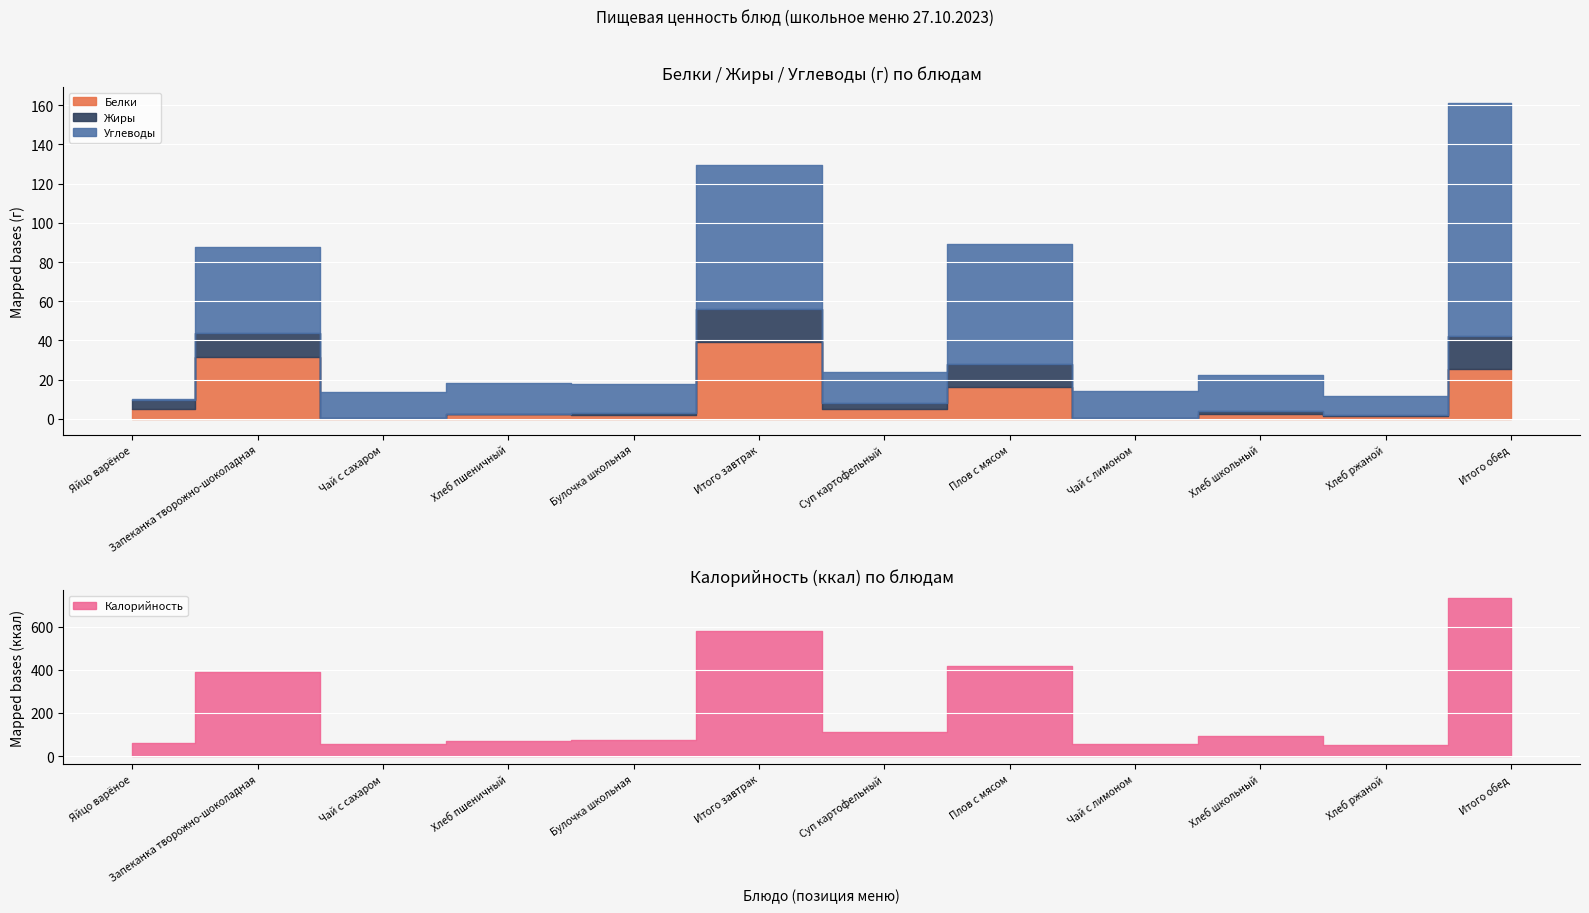

Where does the Углеводы series first go above 15?

Запеканка творожно-шоколадная